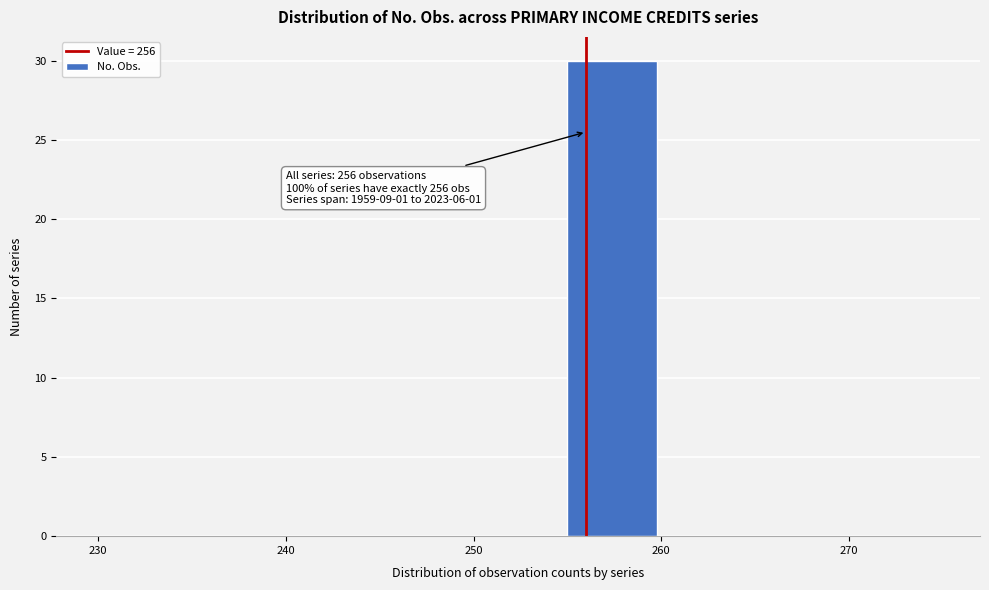

Over which range of the x-axis is the bar tallest?

255 to 260